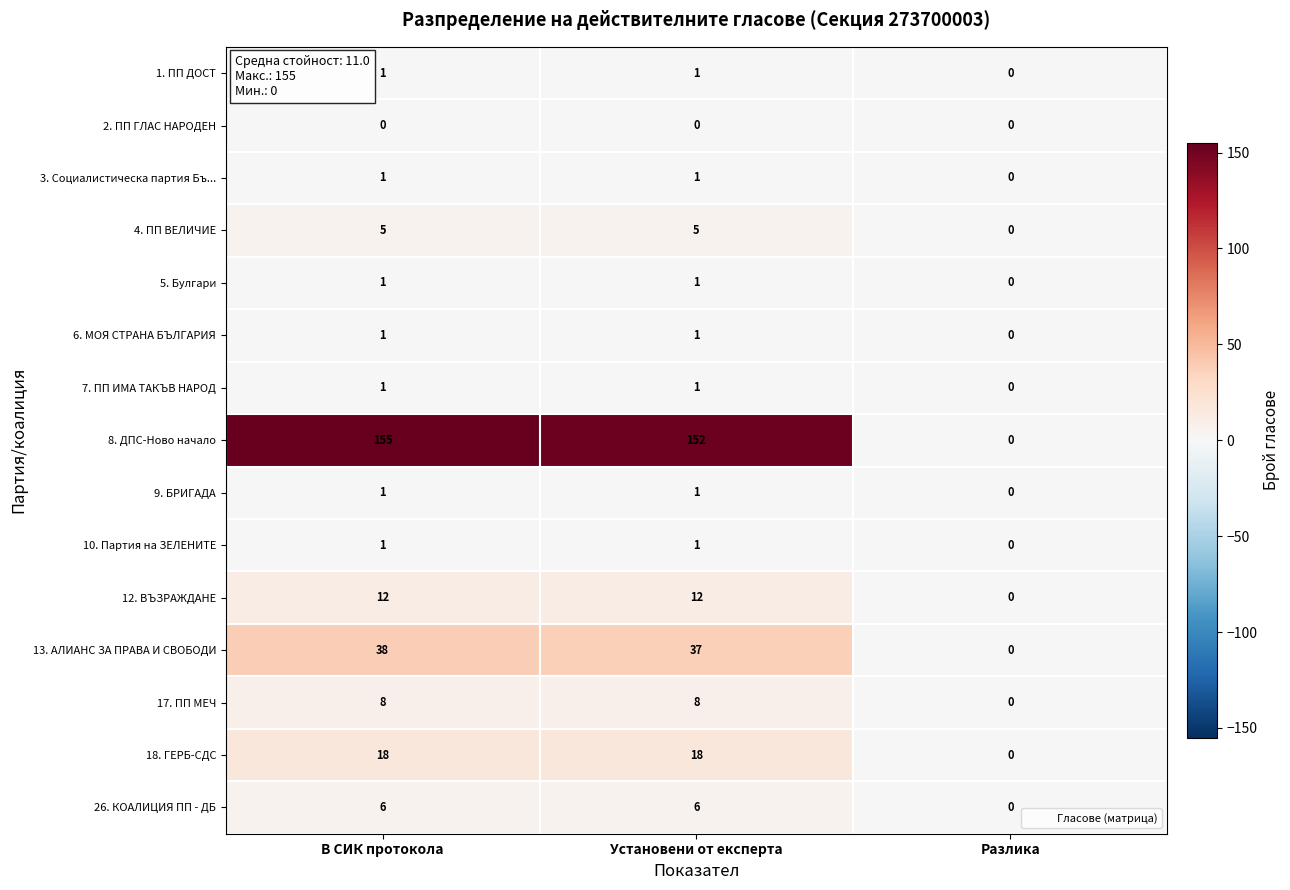

The 8. ДПС-Ново начало series shows -61 at Разлика. True or false?

False